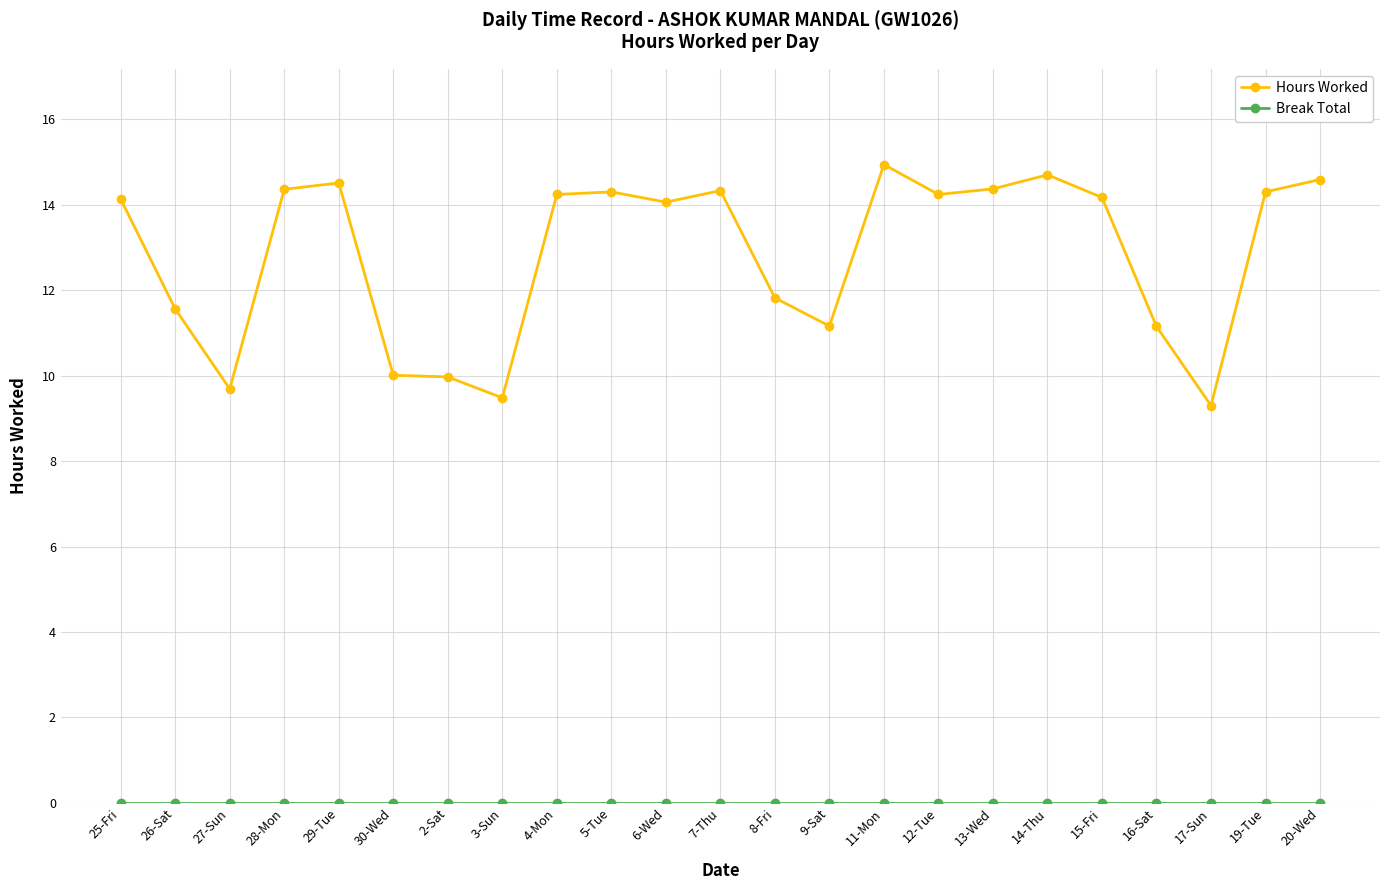

What is the maximum value for Hours Worked?

14.9